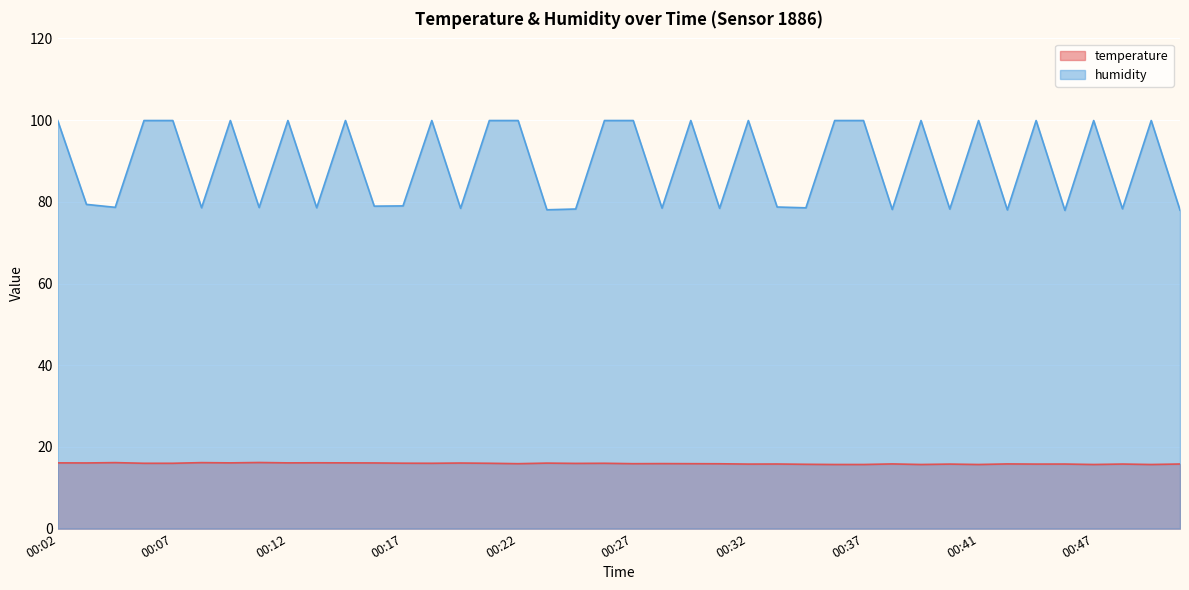

True or false: humidity and temperature cross at least once.

False